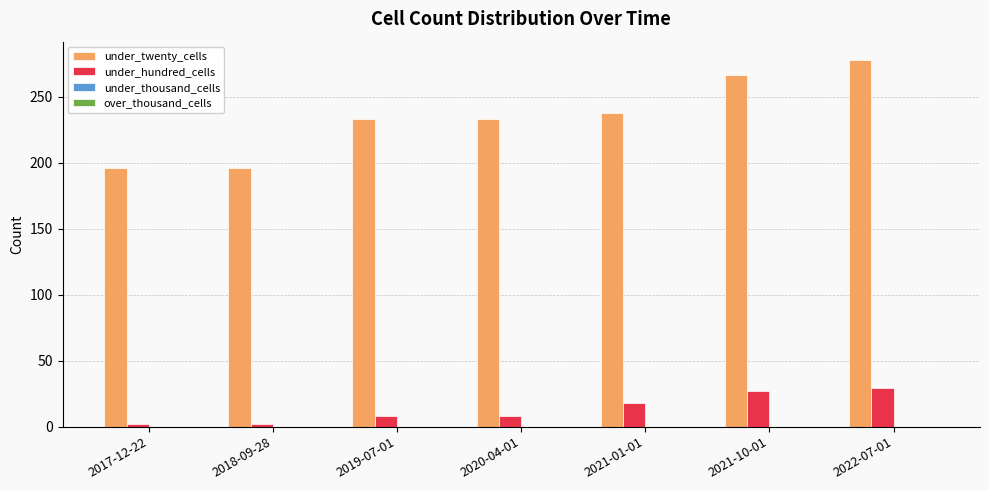

Which label corresponds to the largest value in the chart?

2022-07-01